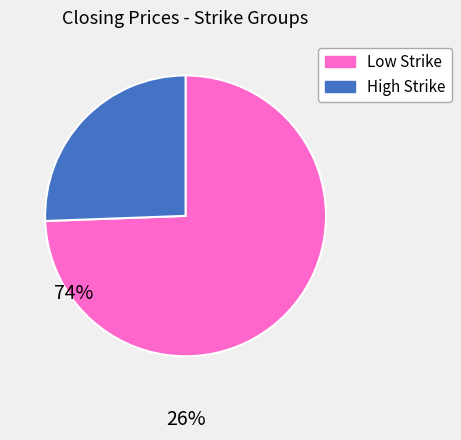

Combined, do Low Strike and High Strike account for over 50%?

Yes